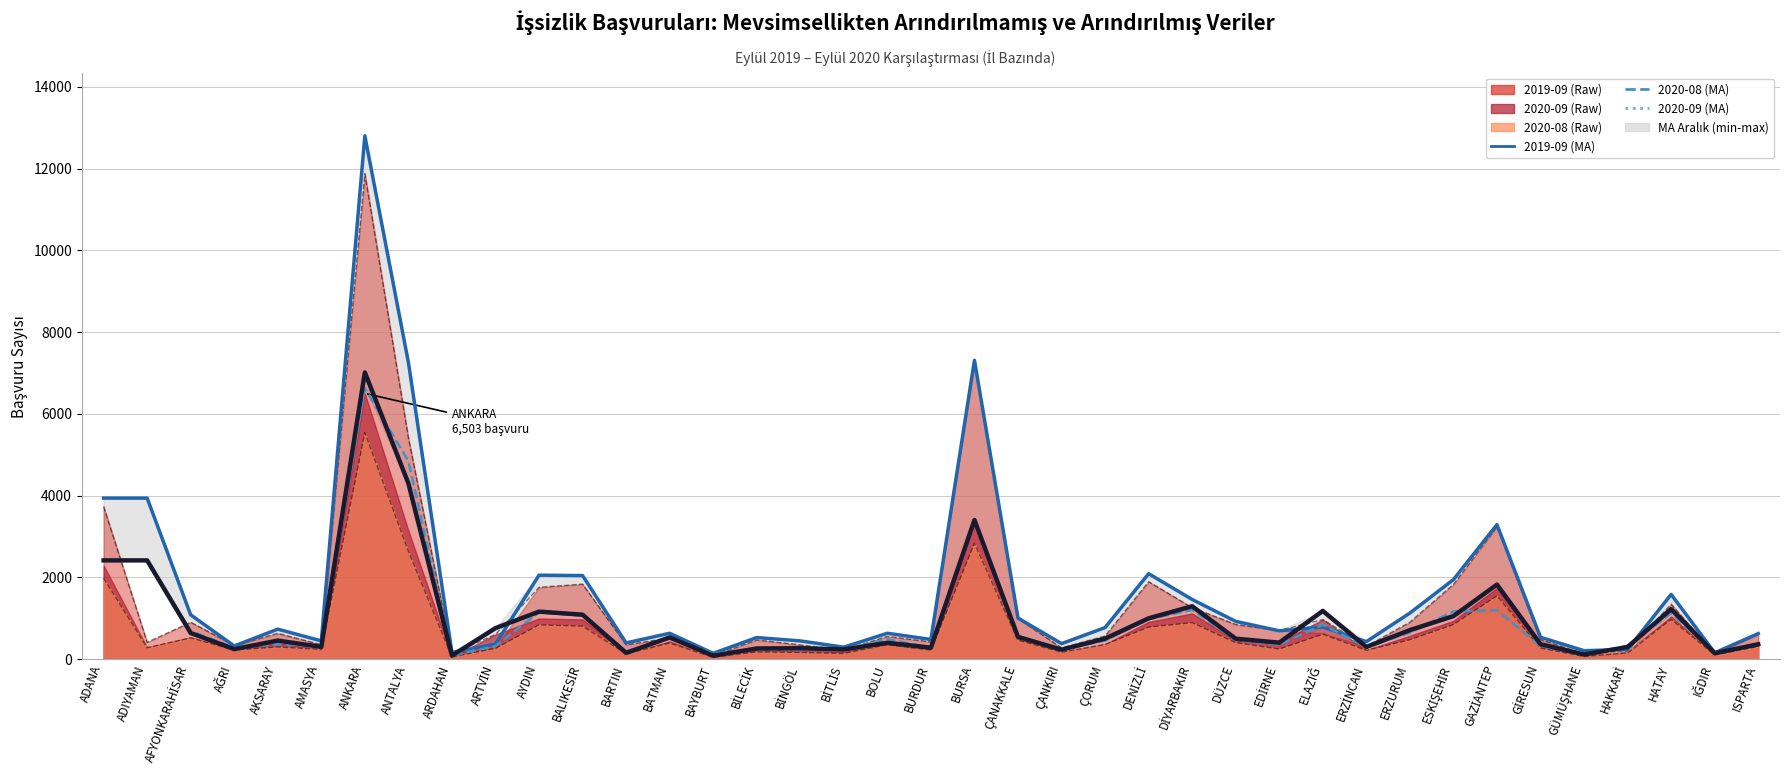

What is the value of the 2020-08 (MA) point at the 16th from the left?

237.9